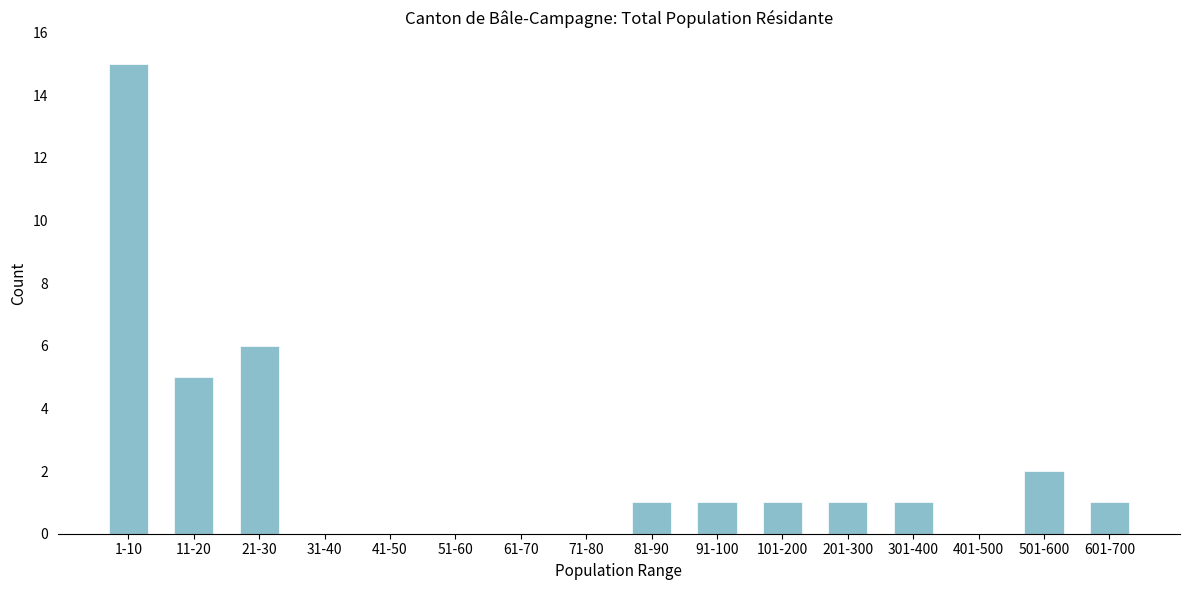

Reading left to right, what are all the values shown in this chart?

1-10=15	11-20=5	21-30=6	31-40=0	41-50=0	51-60=0	61-70=0	71-80=0	81-90=1	91-100=1	101-200=1	201-300=1	301-400=1	401-500=0	501-600=2	601-700=1